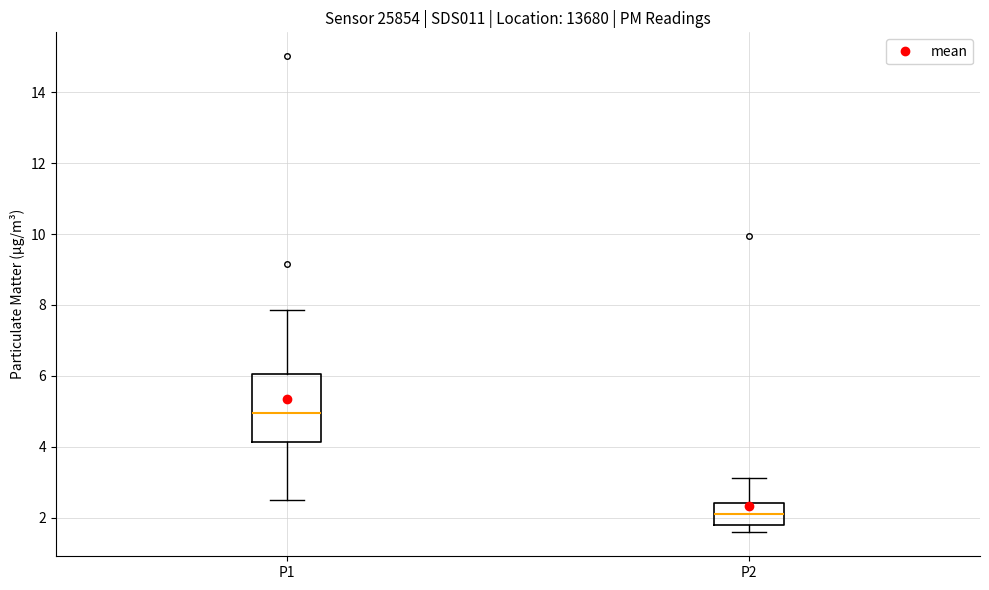

Reading left to right, read every box against the y-axis: the position of its median line, the range the box covers, and the ends of its whiskers. The values are not printed on the chart, so give them approximately, as read against the axis.

P1: median 5.0, box 4.2 to 6.0, whiskers 2.6 to 7.8
P2: median 2.2, box 1.8 to 2.4, whiskers 1.6 to 3.2